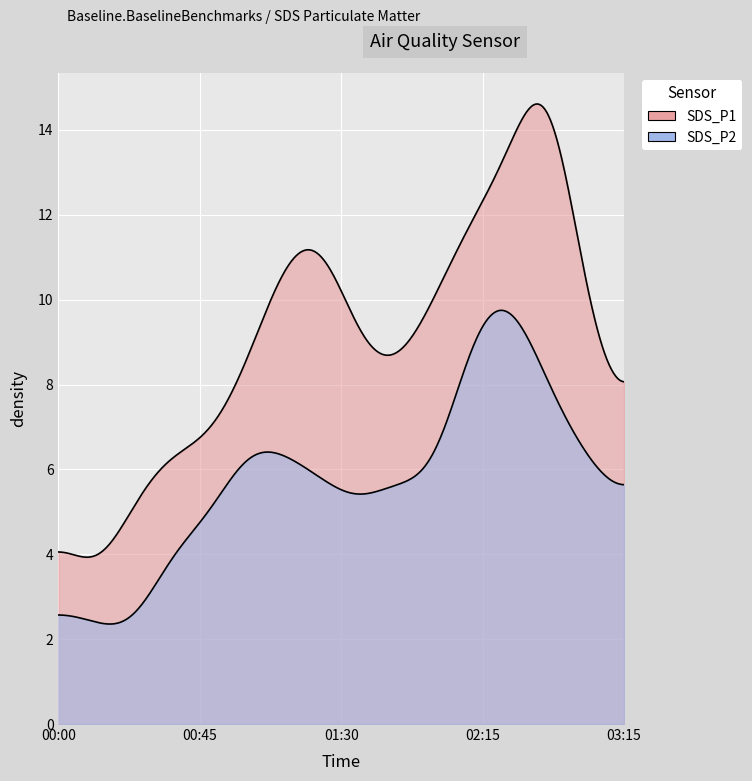

True or false: SDS_P1 and SDS_P2 cross at least once.

False